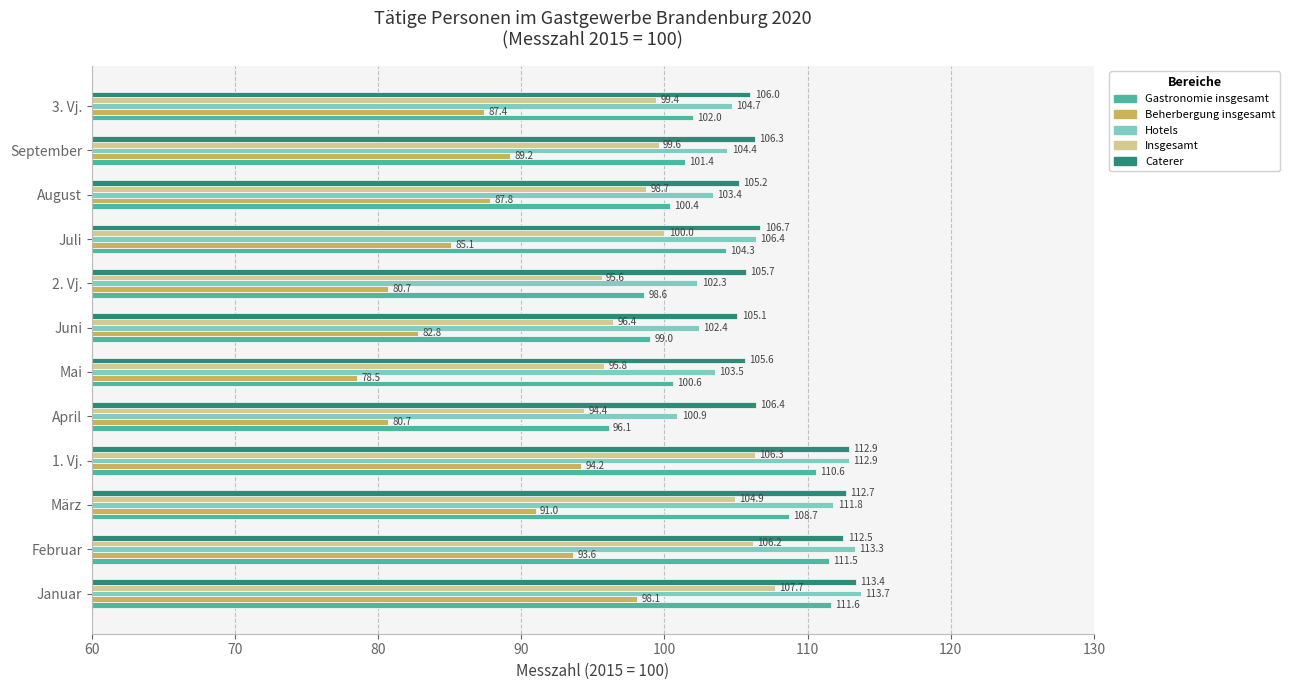

List the series in order of their peak value, highest first.

Hotels, Caterer, Gastronomie insgesamt, Insgesamt, Beherbergung insgesamt